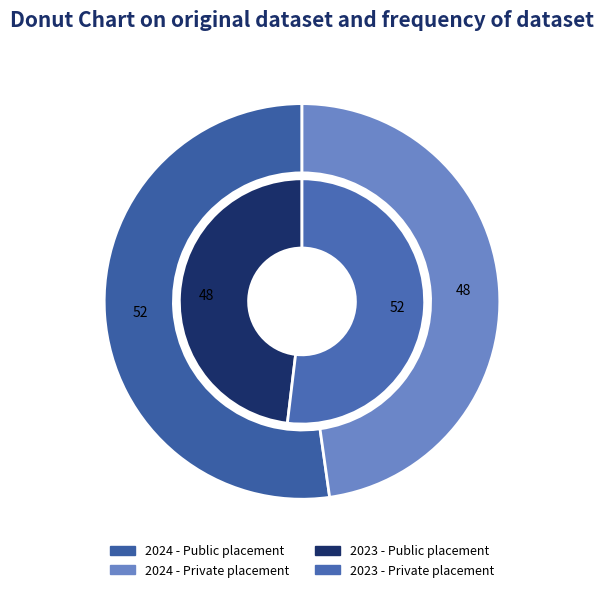

How many slices are in this pie chart?

2